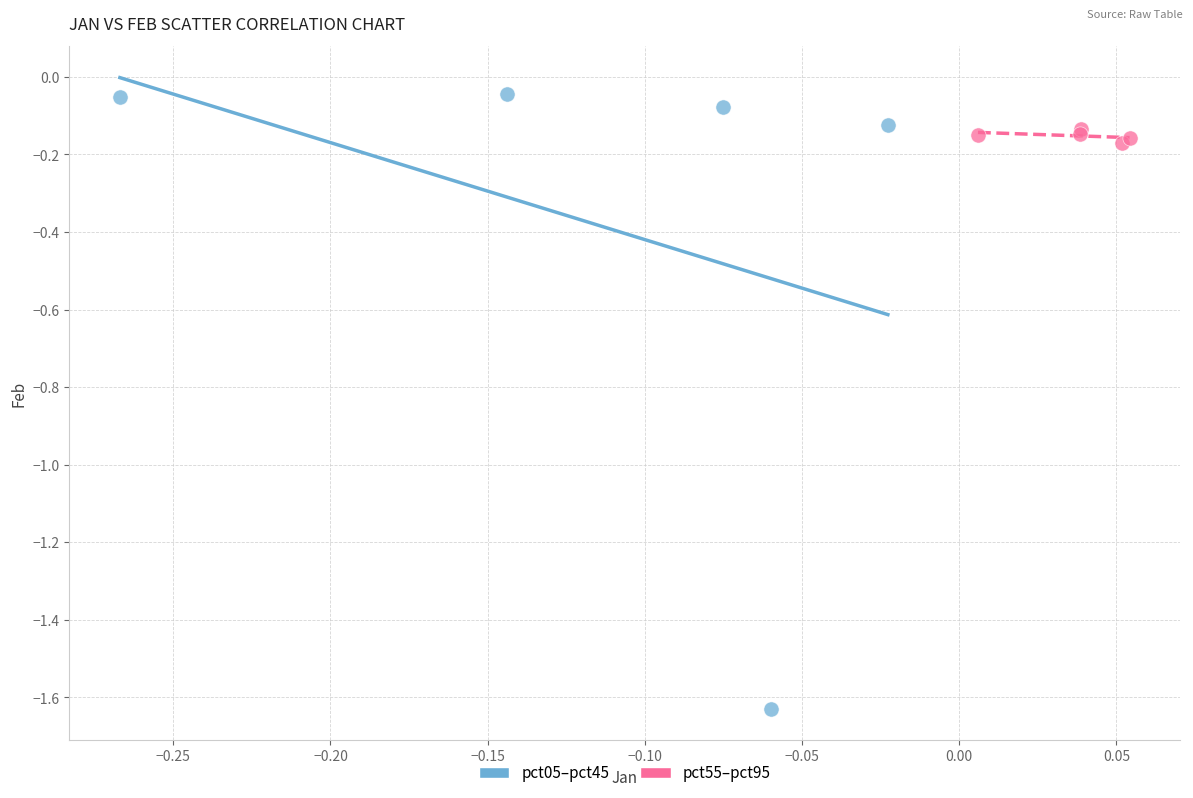

Which series contains the highest Y value?

pct05–pct45